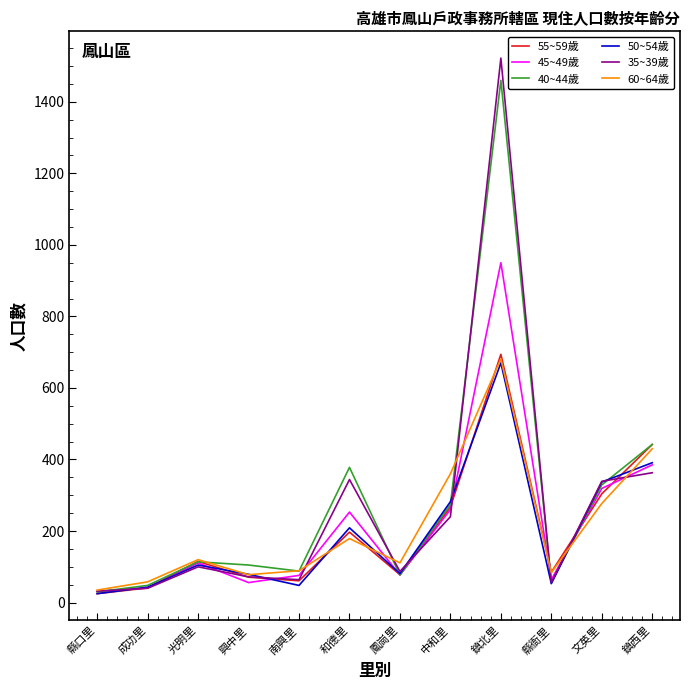

How many lines are shown in the chart?

6